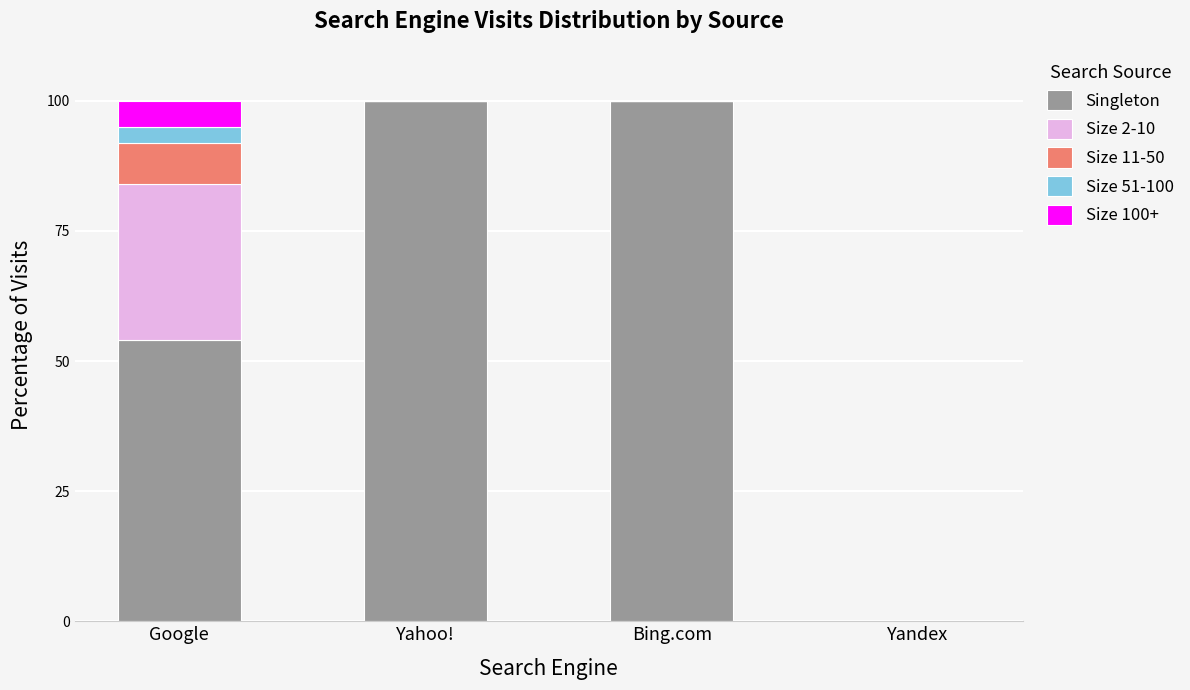

True or false: Singleton has a value of 100 at Bing.com.

True